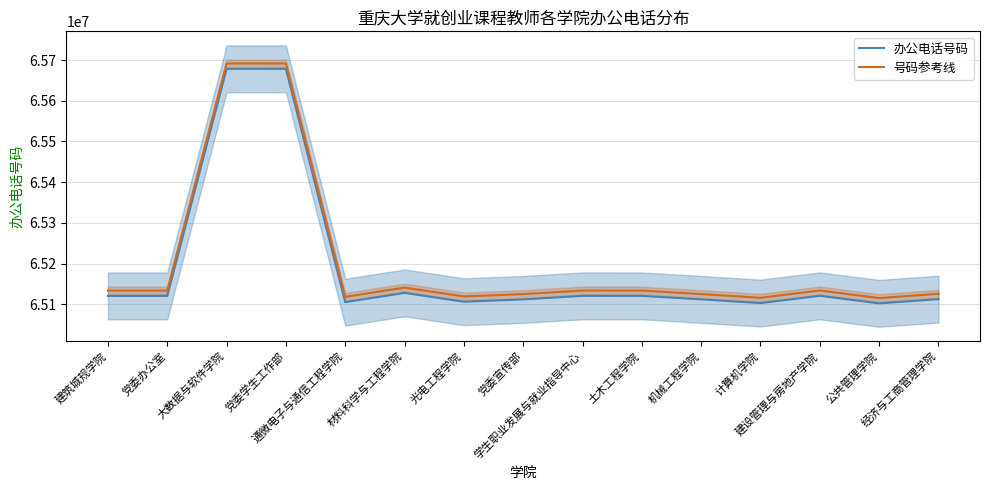

Between 通微电子与通信工程学院 and 材料科学与工程学院, which series saw the biggest shift?

号码参考线